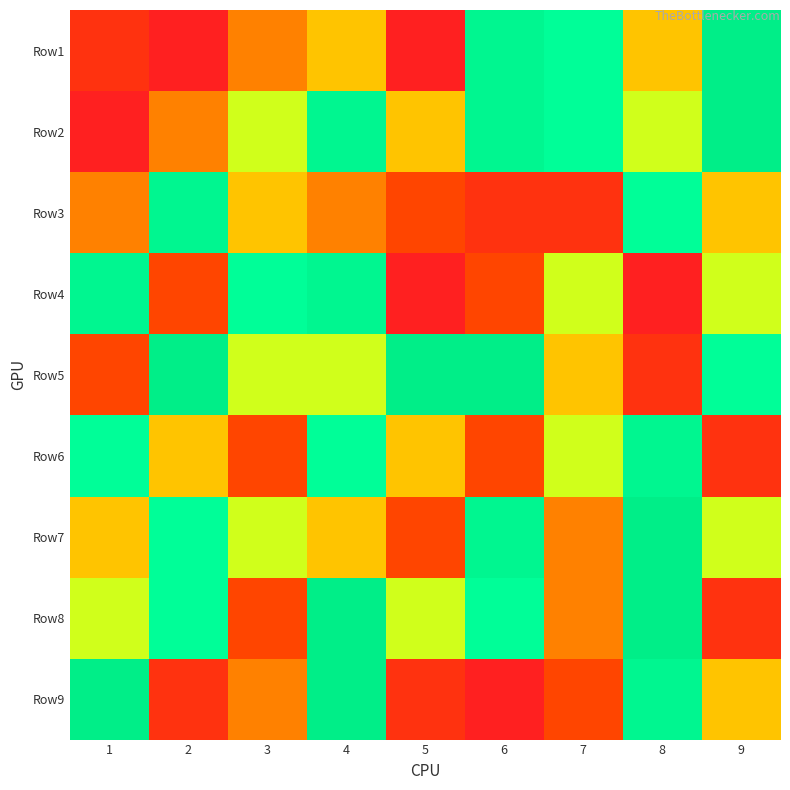

Between 8 and 6, which is larger?

6